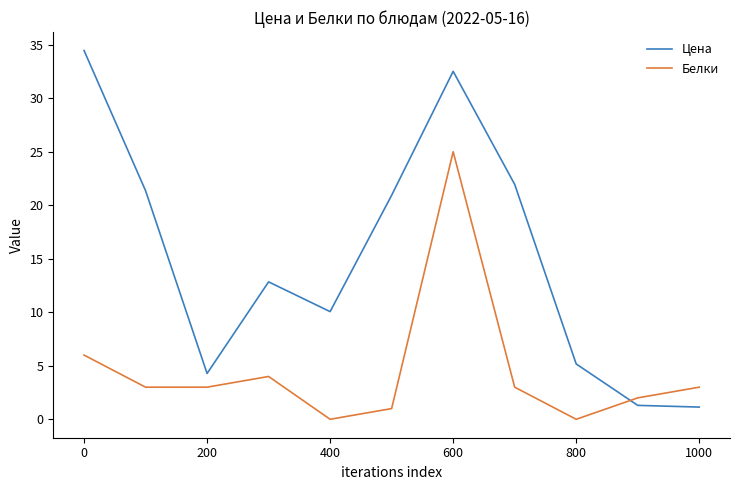

What is the difference between the maximum and minimum values in the Цена series?

33.3